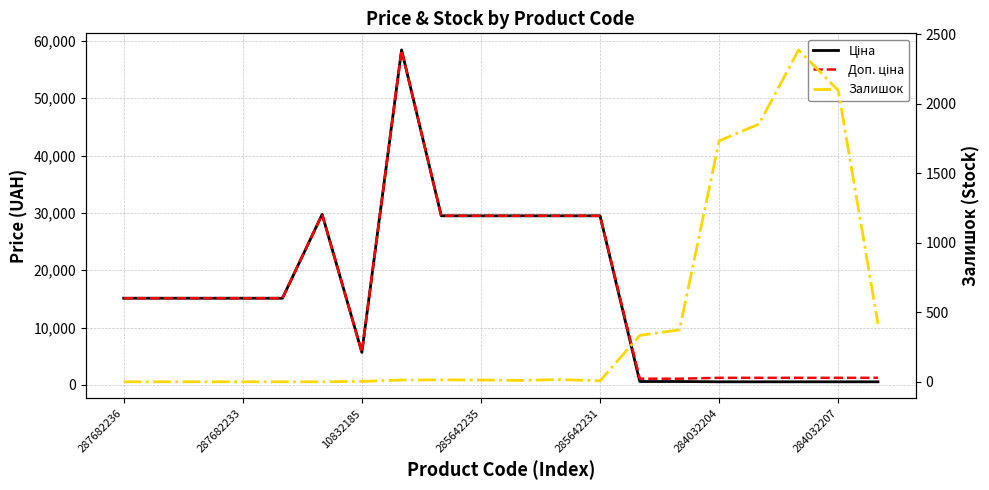

Which series has the widest spread of values?

Ціна